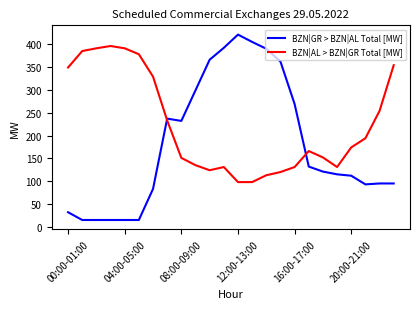

At how many categories does at least one series exceed 342?

13